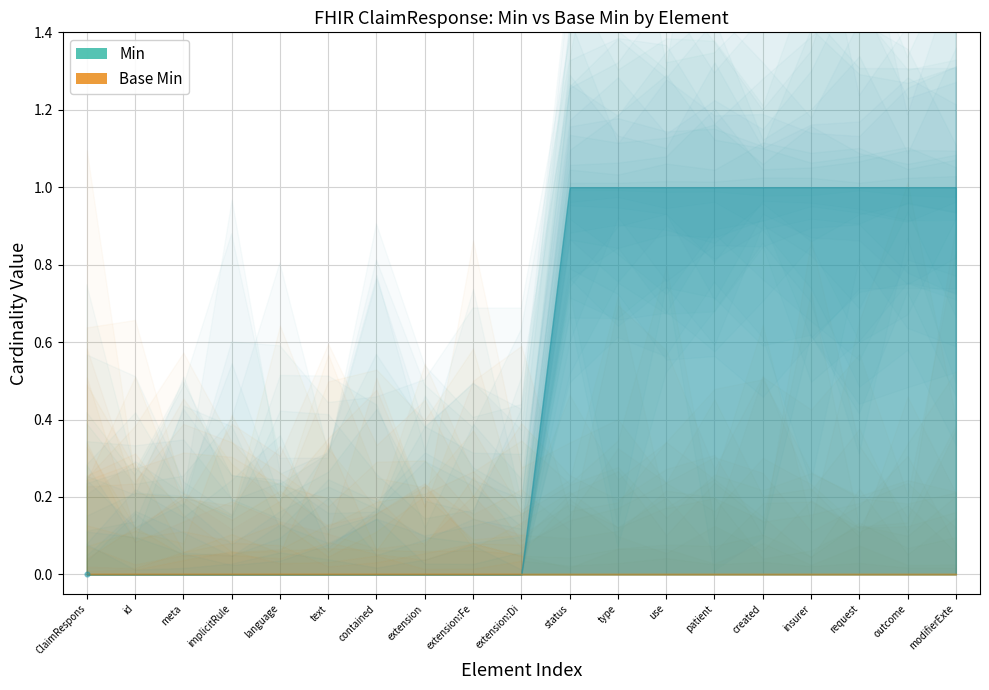

At which category is the sum across all series the highest?

ClaimResponse.status